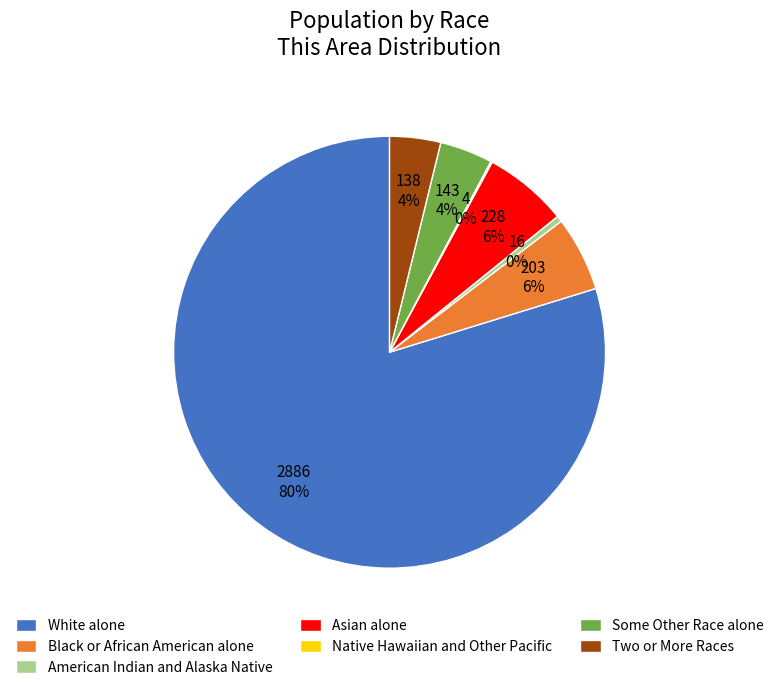

What is the largest slice in the pie chart?

White alone